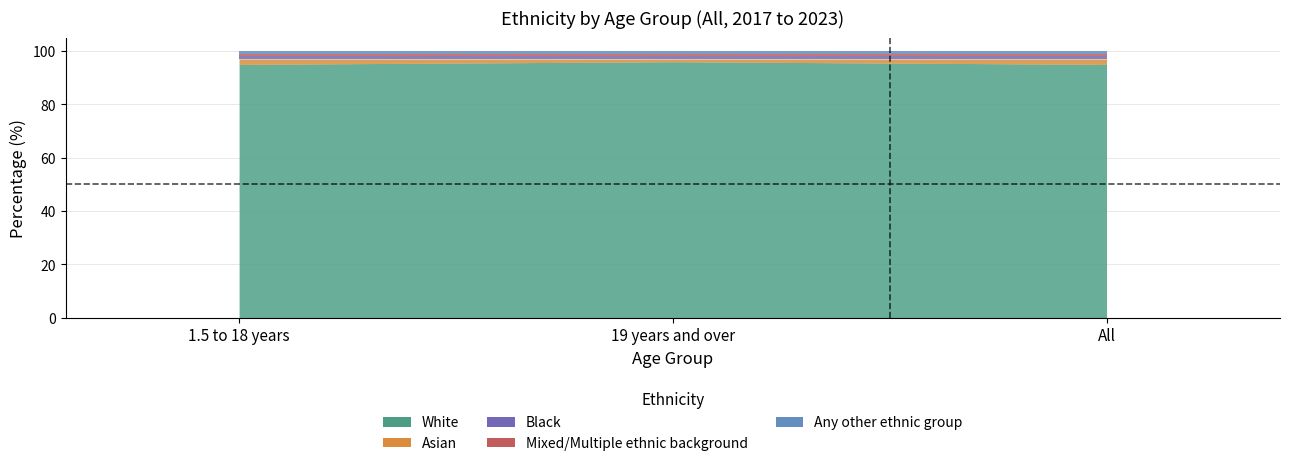

The value of Black at All is 1. True or false?

False